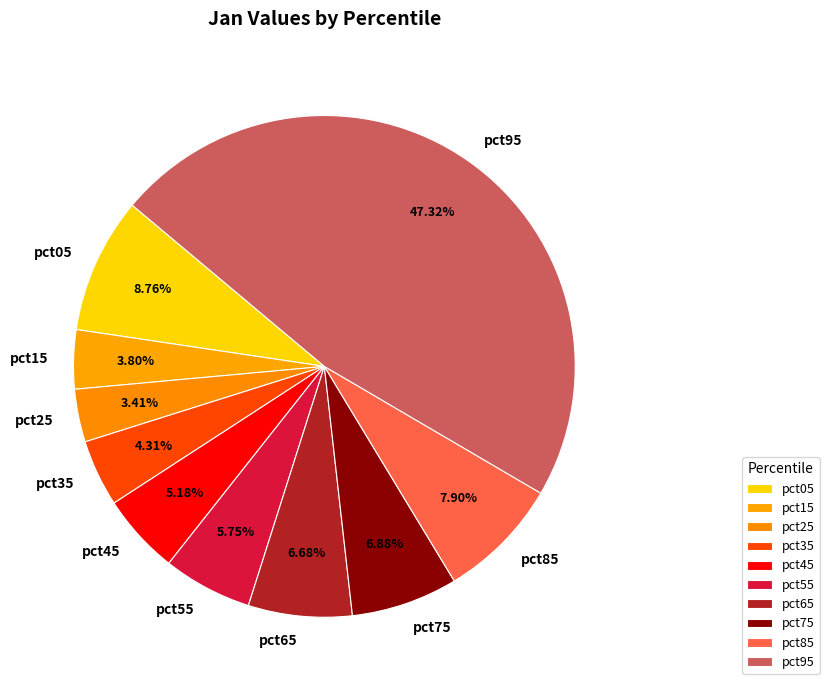

To the nearest percent, what is the difference between the largest and smallest slice percentages?

44%